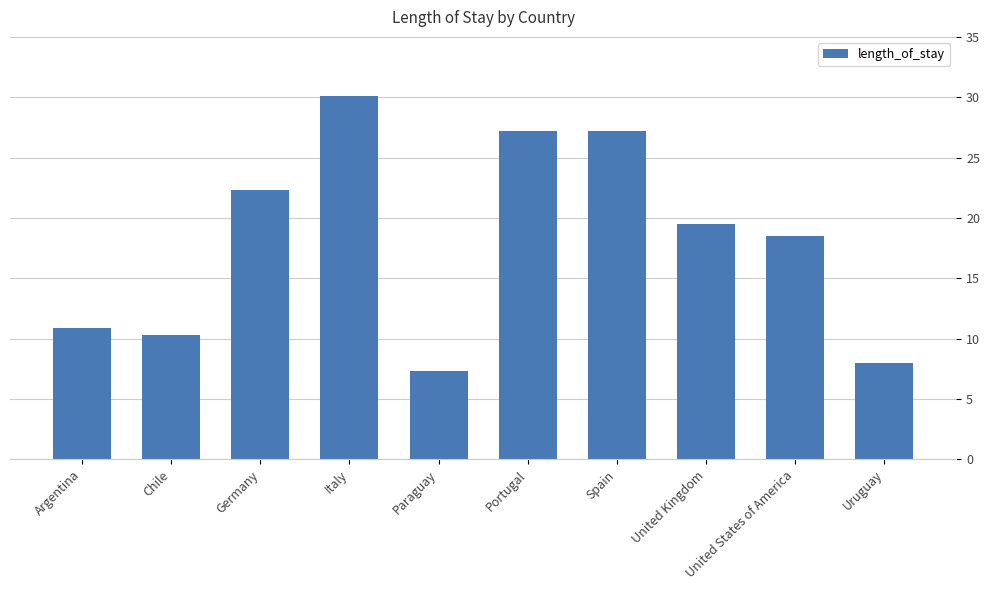

Reading right to left, list all the values displayed in this chart.

Uruguay=8.0	United States of America=18.5	United Kingdom=19.5	Spain=27.2	Portugal=27.2	Paraguay=7.3	Italy=30.1	Germany=22.3	Chile=10.3	Argentina=10.9